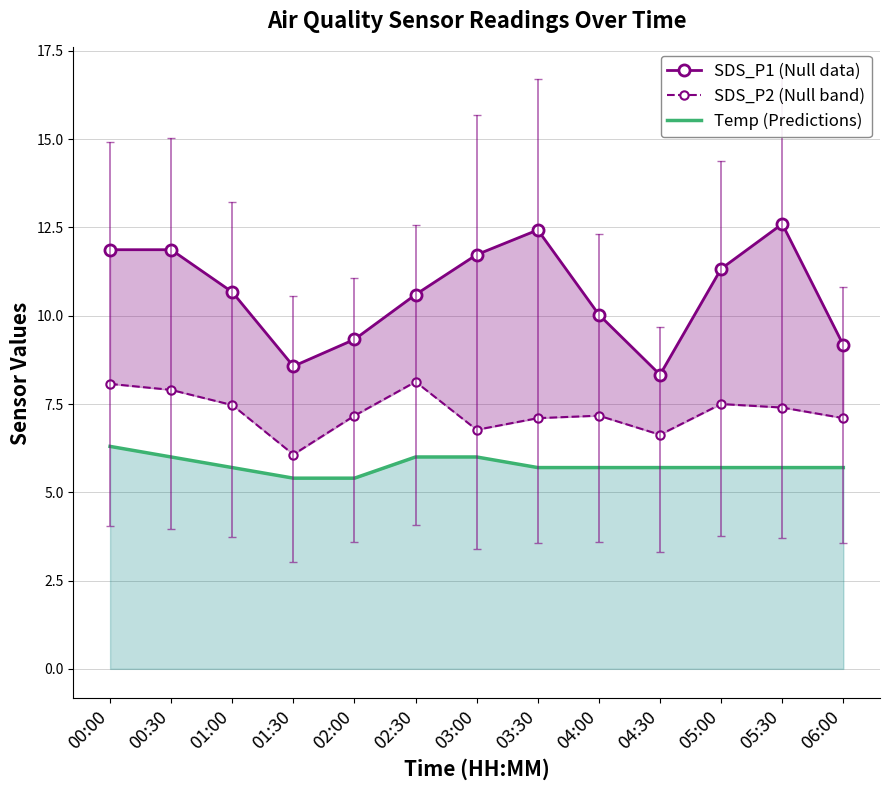

True or false: SDS_P1 (Null data) has more than 2 interior local peaks.

False